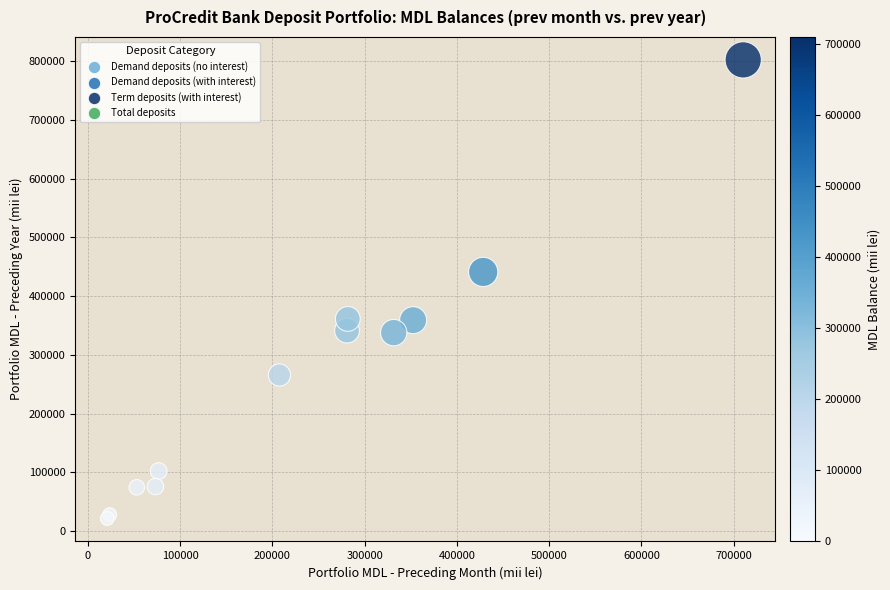

Which series reaches the maximum Y coordinate?

Total deposits